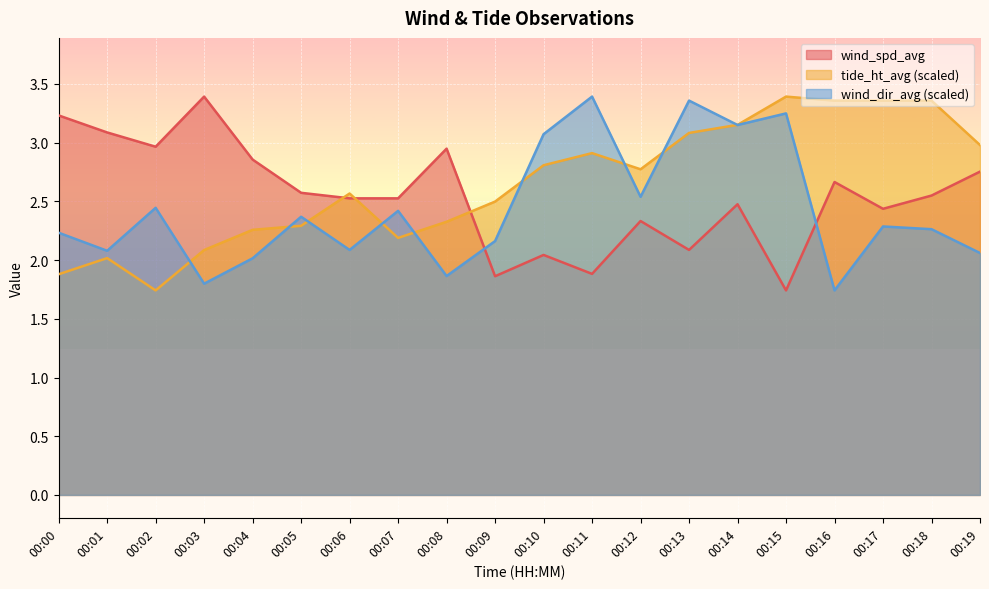

Is the value of tide_ht_avg at 00:14 greater than the value of wind_spd_avg at 00:05?

Yes